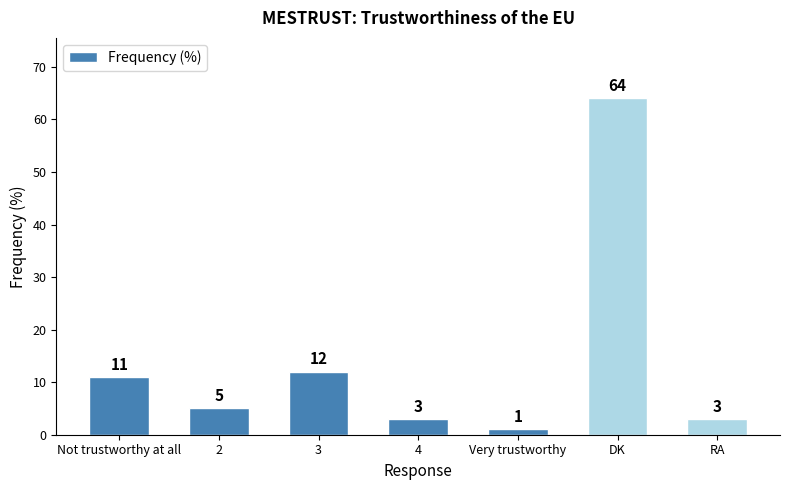

What is the difference between the maximum and minimum values?

63